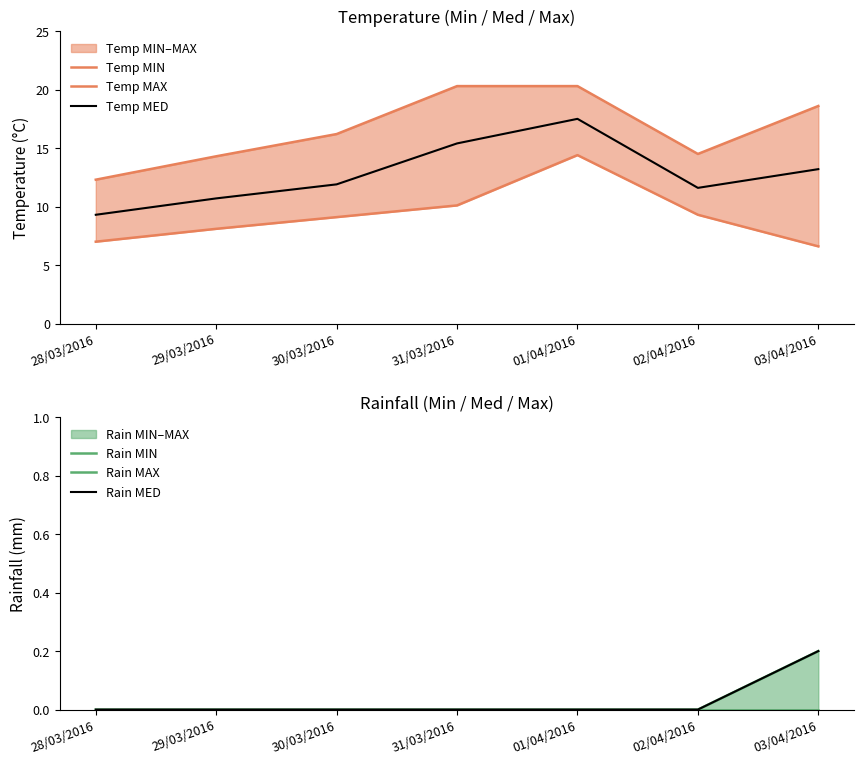

Count the number of data series in this chart.

6